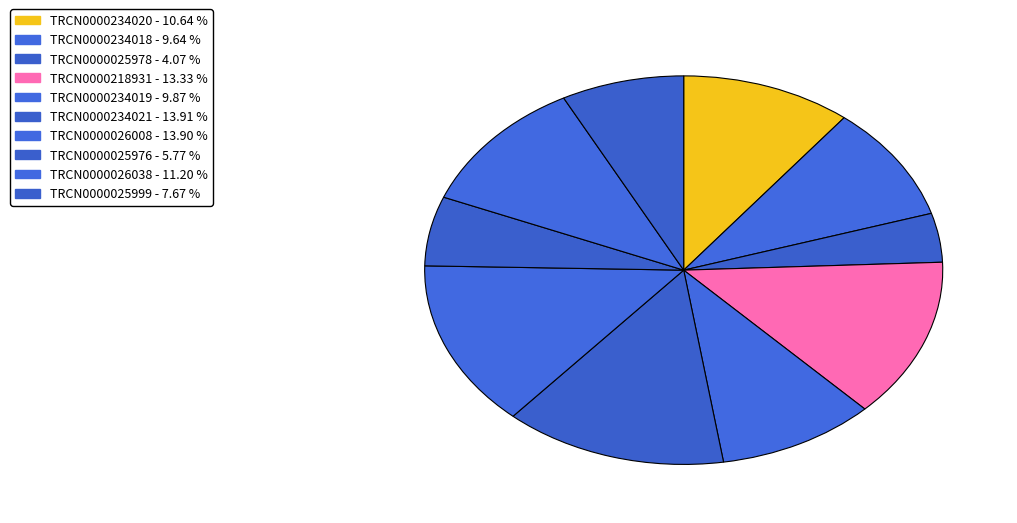

What percentage do TRCN0000234021 and TRCN0000218931 together represent?

27.2%